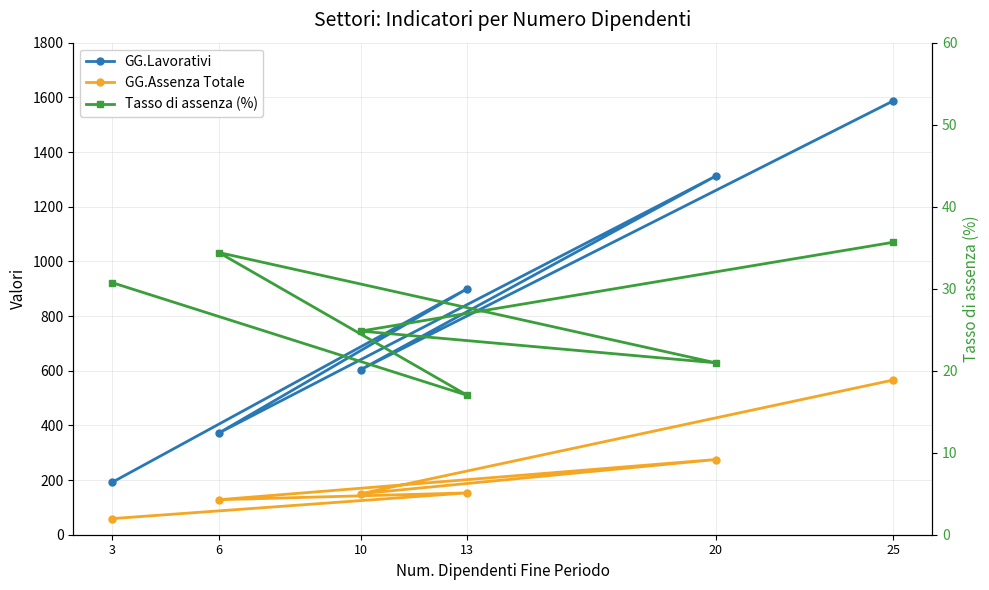

What is the value of the Tasso di assenza (%) point at the 4th from the left?

34.4